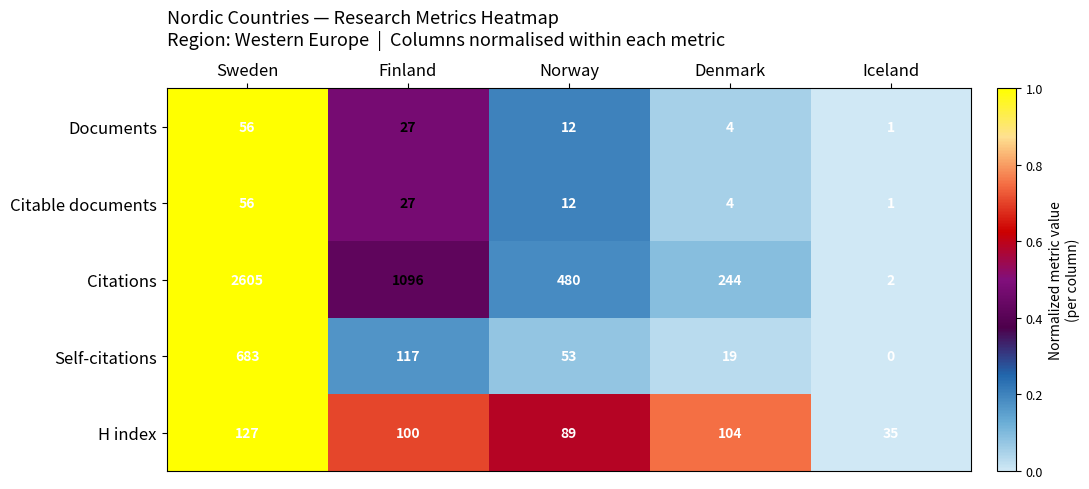

What is the total value across all series at Sweden?

3527